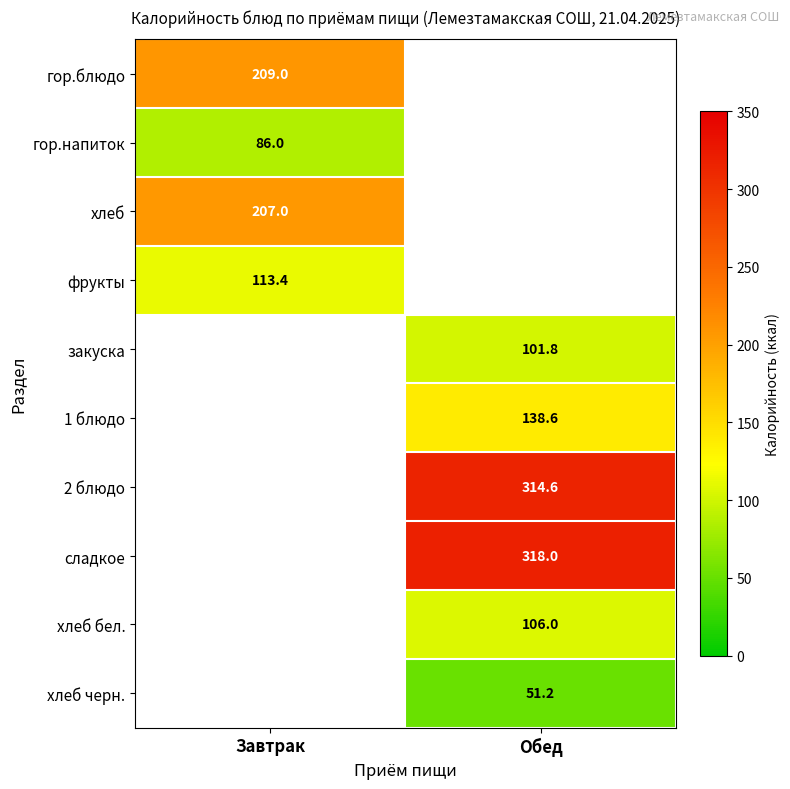

Which label corresponds to the smallest value in the chart?

Обед